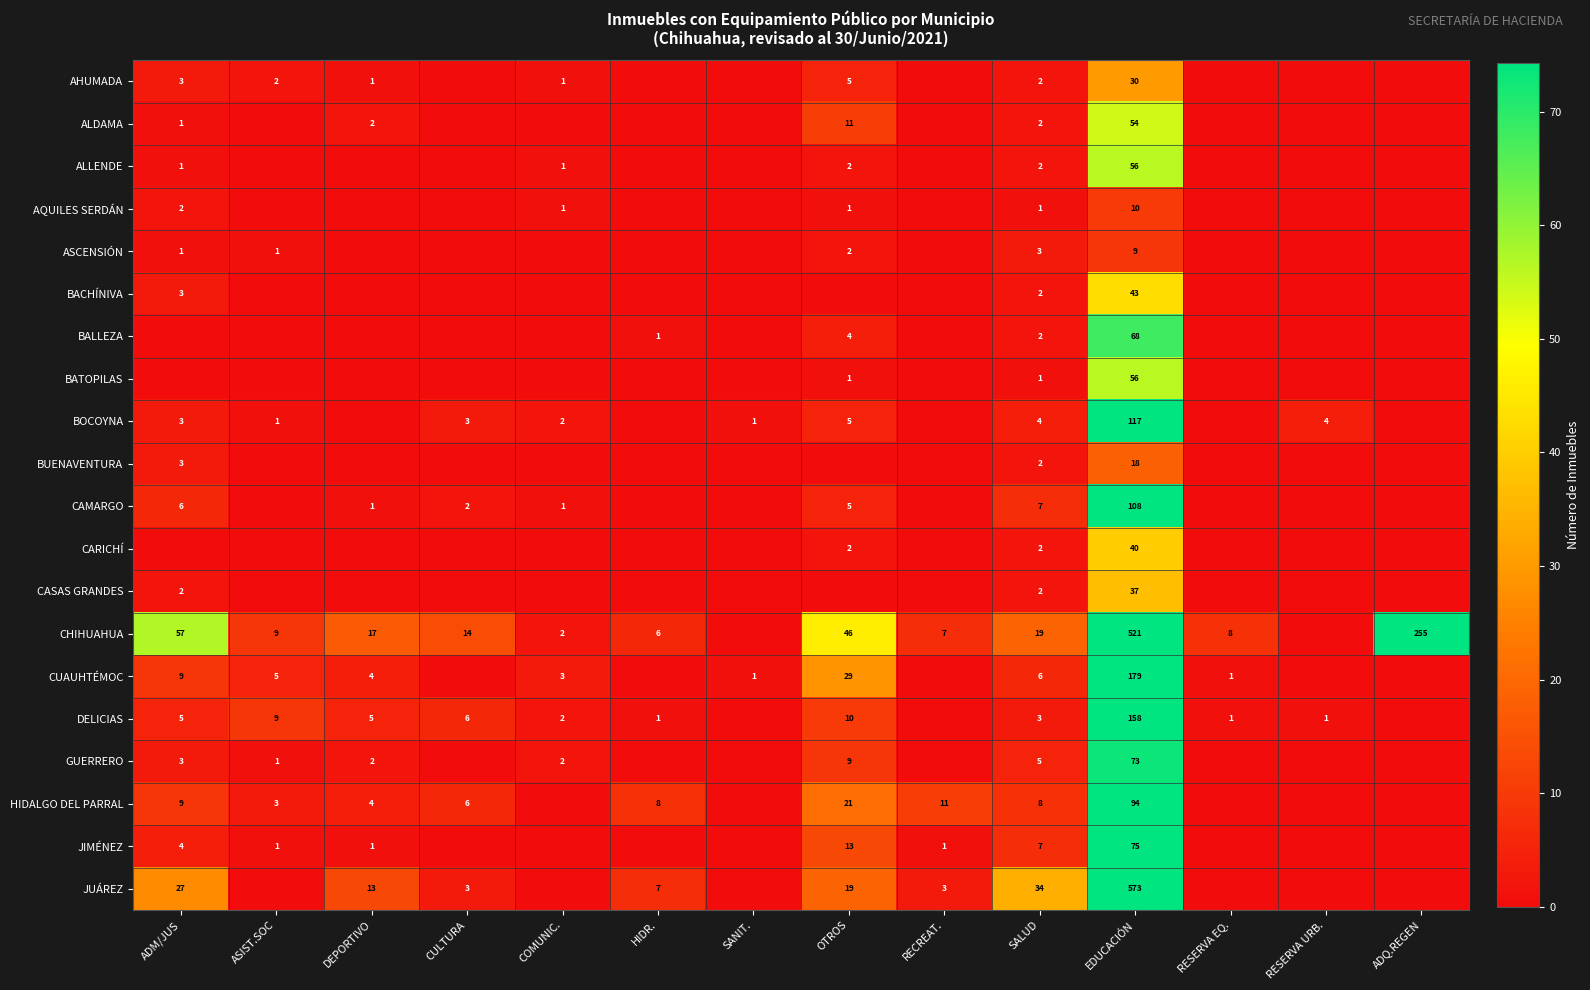

What is the difference between the highest and lowest values at SALUD?

33